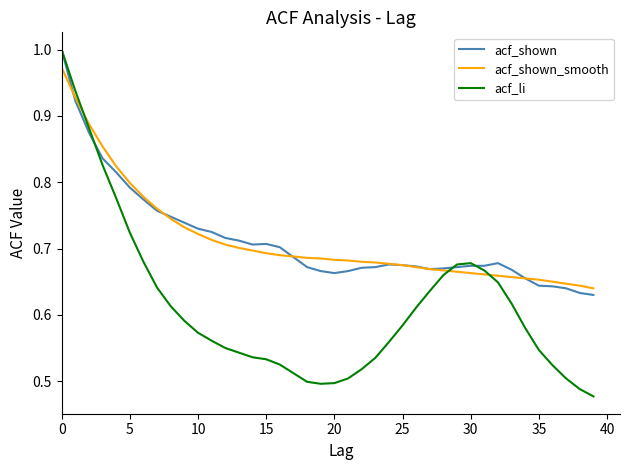

Which series has the largest range (max minus min)?

acf_li